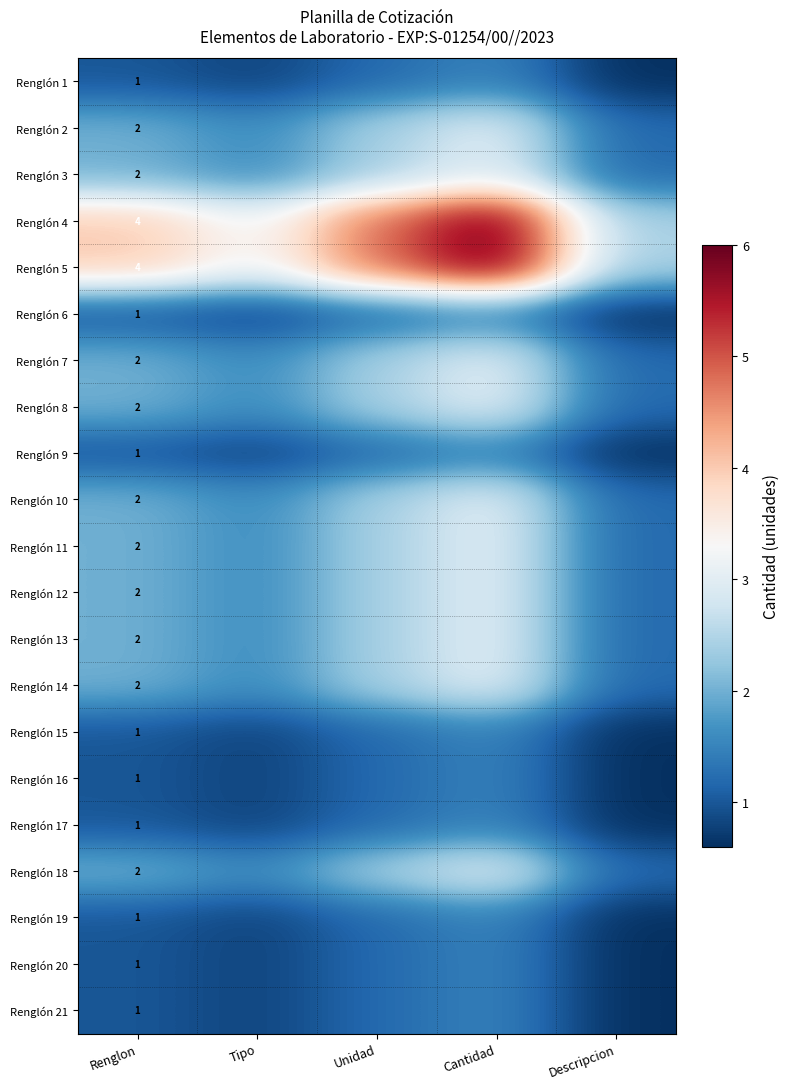

What is the difference between the highest and lowest values at Descripcion?

1.8